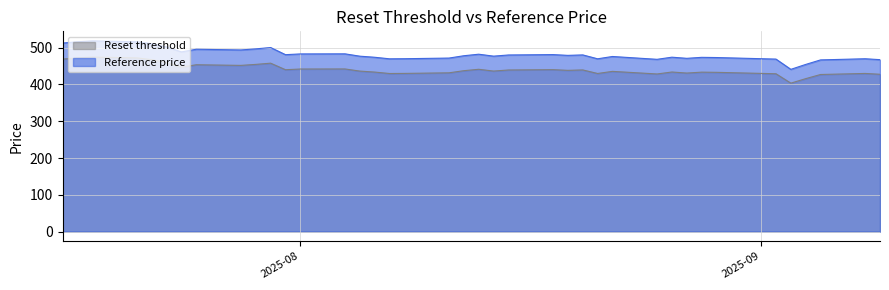

Which category has the highest value across all series?

2025-07-18